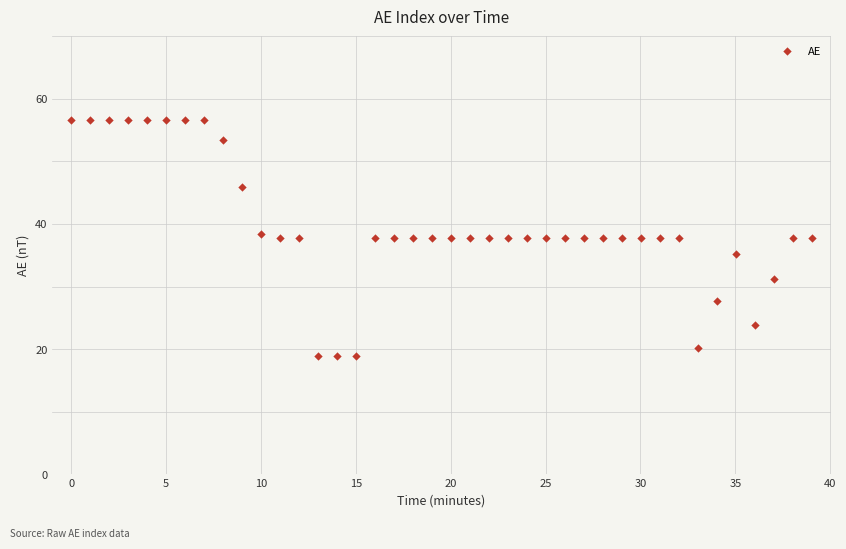

What is the range of Y values (max minus min)?

37.7